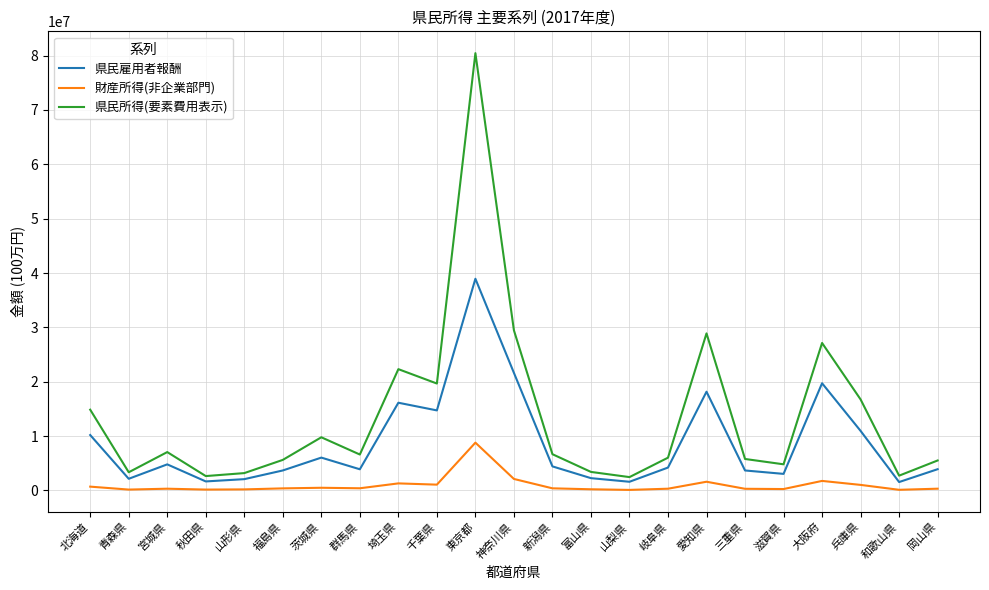

Where is the first local maximum for 県民雇用者報酬?

宮城県